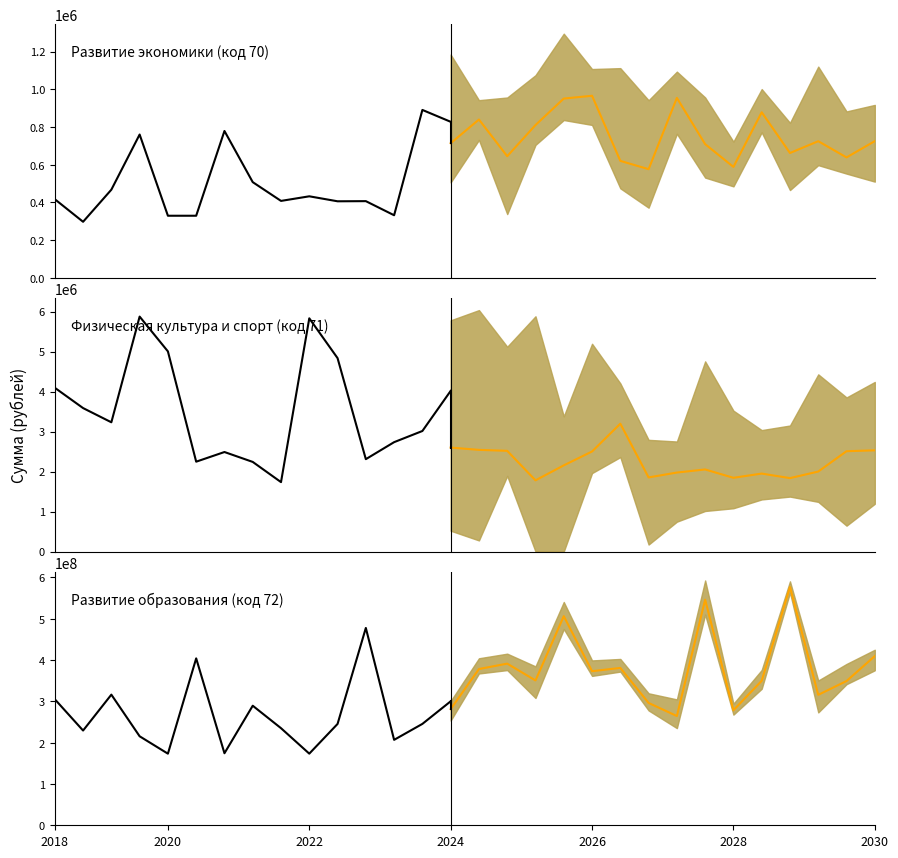

What is the difference between the maximum and minimum values in the lower series?

300000000